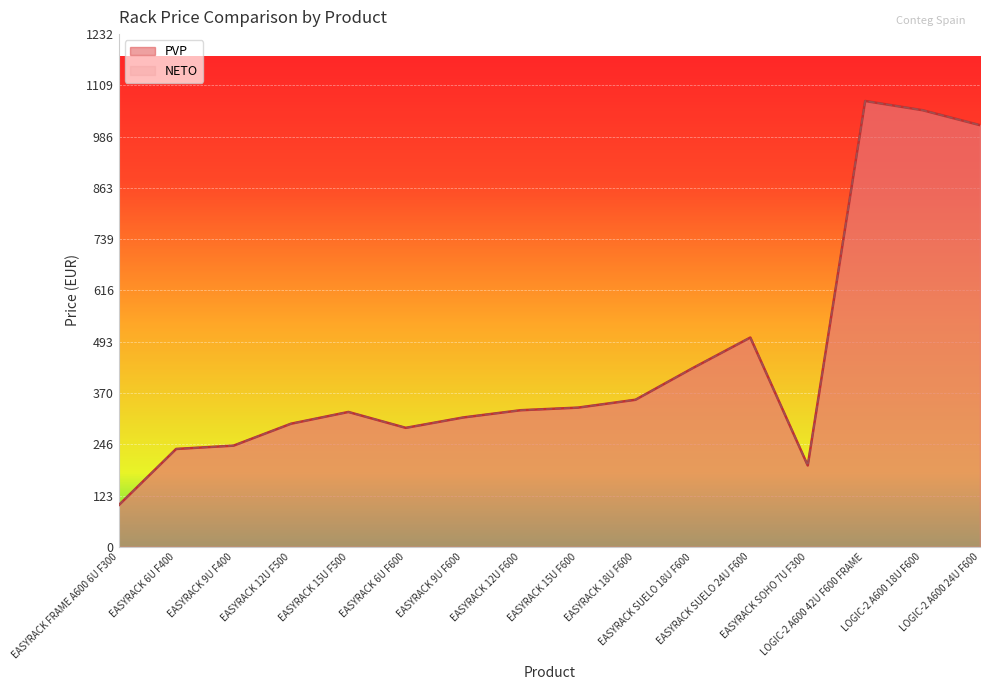

True or false: PVP and NETO intersect in this chart.

False